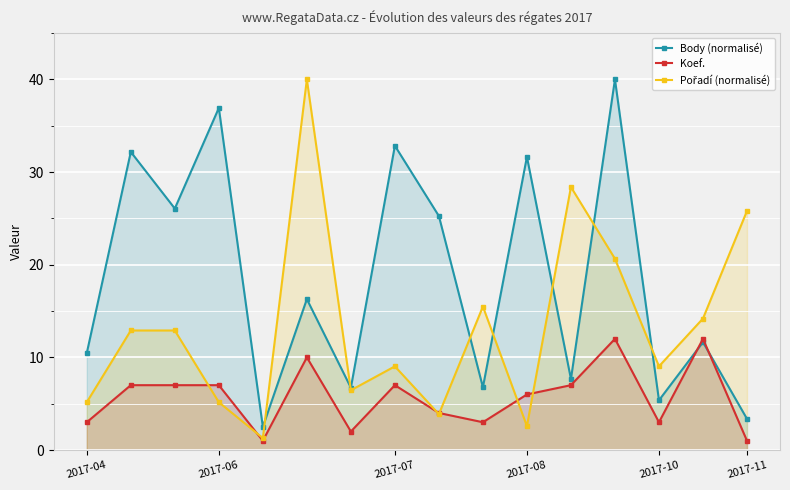

True or false: Koef. and Pořadí (normalisé) cross at least once.

True